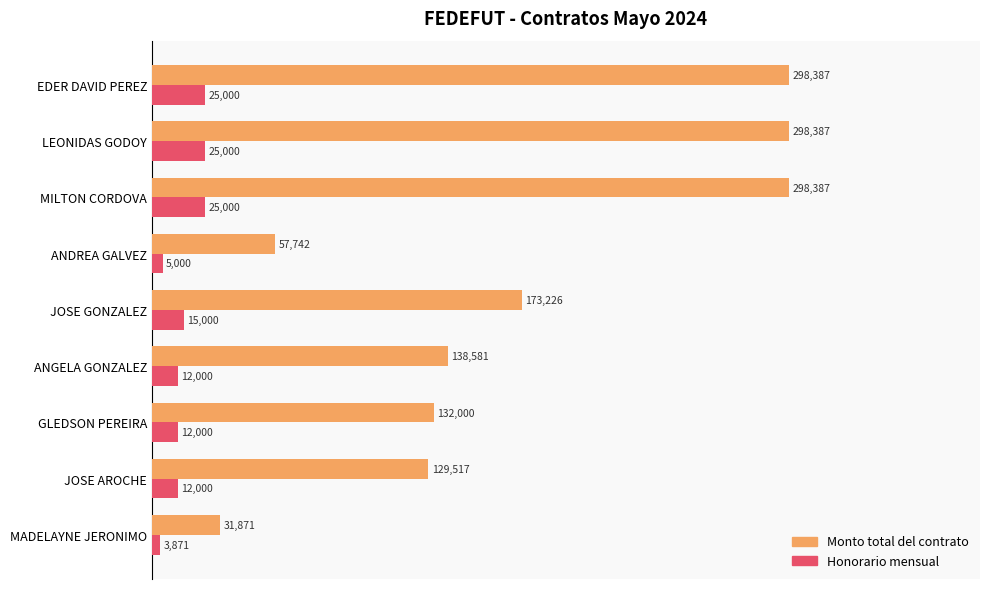

Rank the series by their maximum value, from highest to lowest.

Monto total del contrato, Honorario mensual